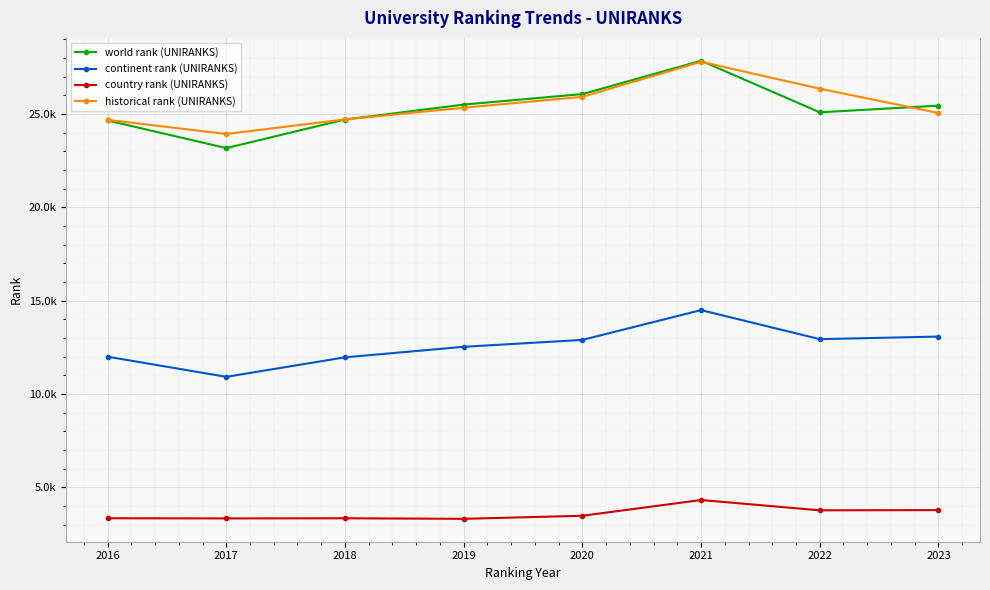

What is the value of the historical rank (UNIRANKS) point at the 5th from the left?

25914.5